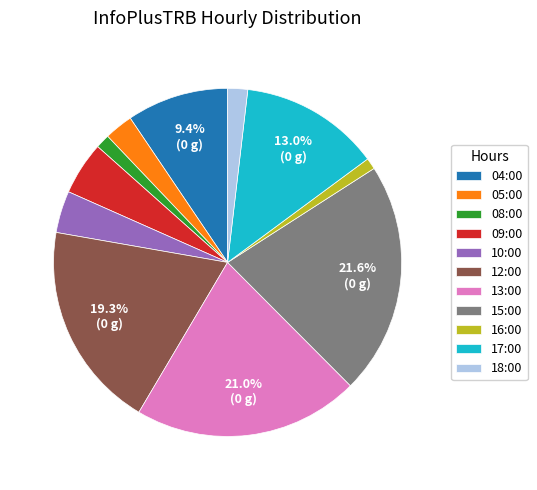

To the nearest percent, what portion does 15:00 represent?

22%